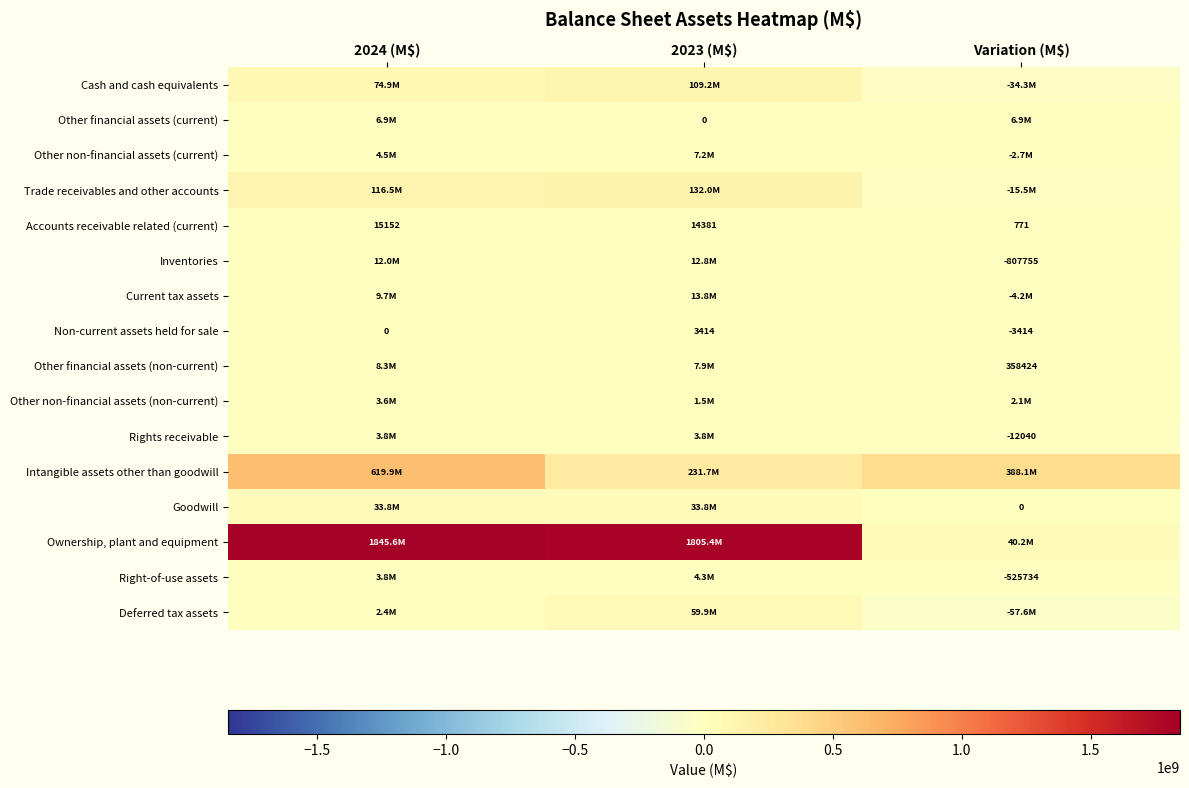

The Other financial assets (non-current) series shows 8254287 at 2024 (M$). True or false?

True